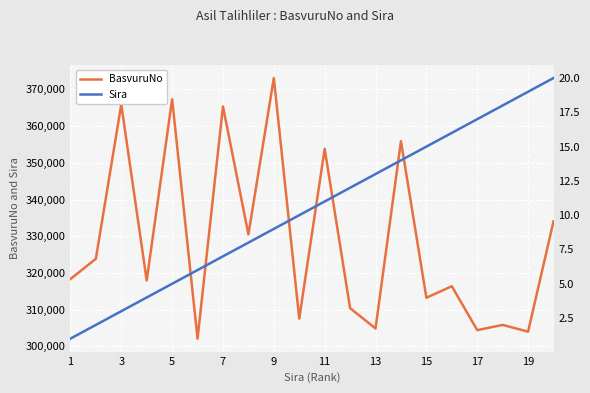

What is the highest value of the BasvuruNo series?

373111